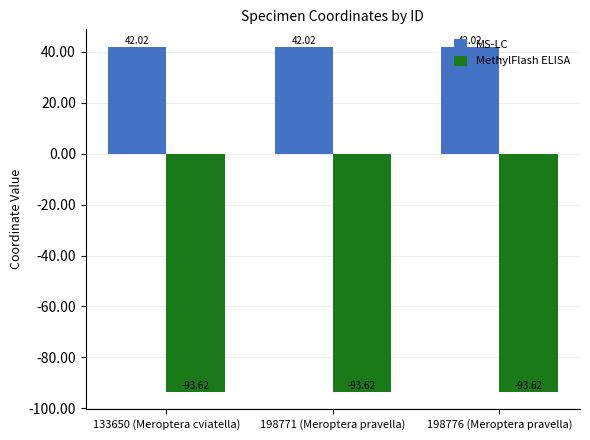

How many groups of bars are there?

3